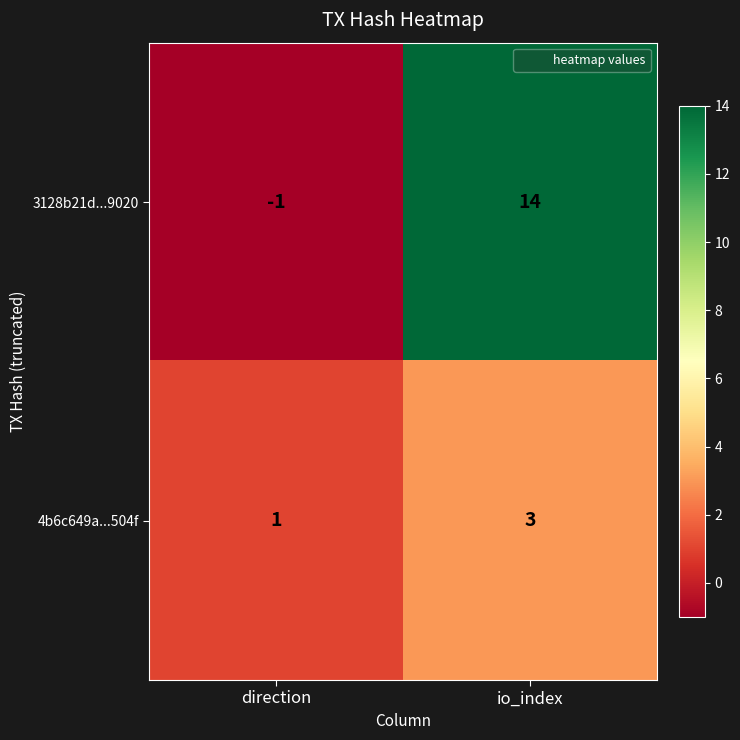

What is the difference between the highest and lowest values at direction?

2